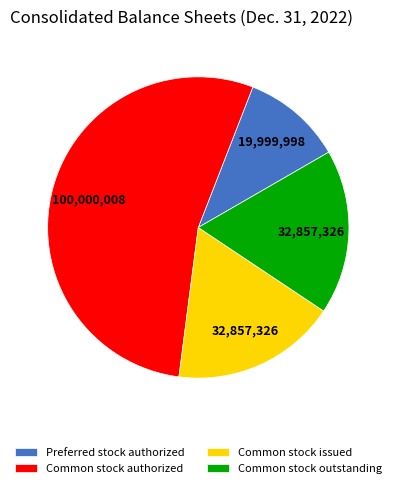

Count the number of slices in the pie.

4